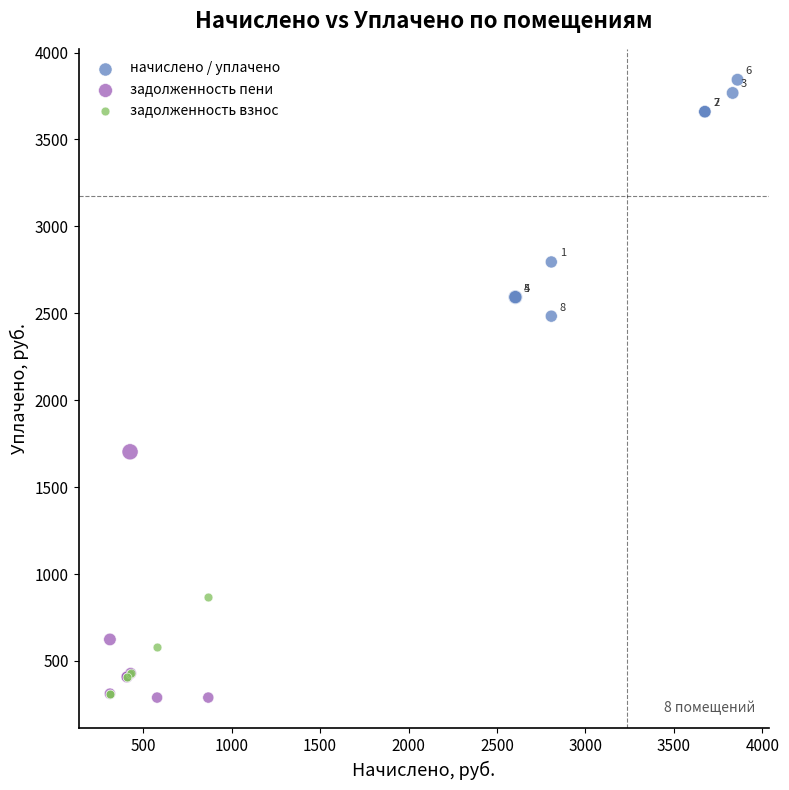

Which series contains the highest Y value?

начислено / уплачено